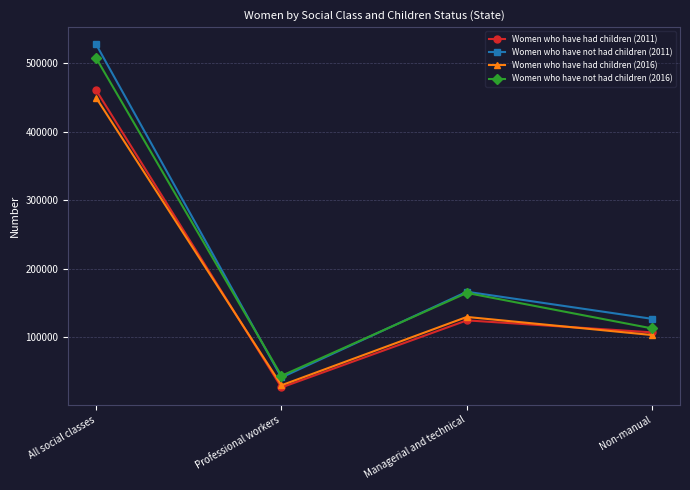

Which series has the largest total across all categories?

Women who have not had children (2011)